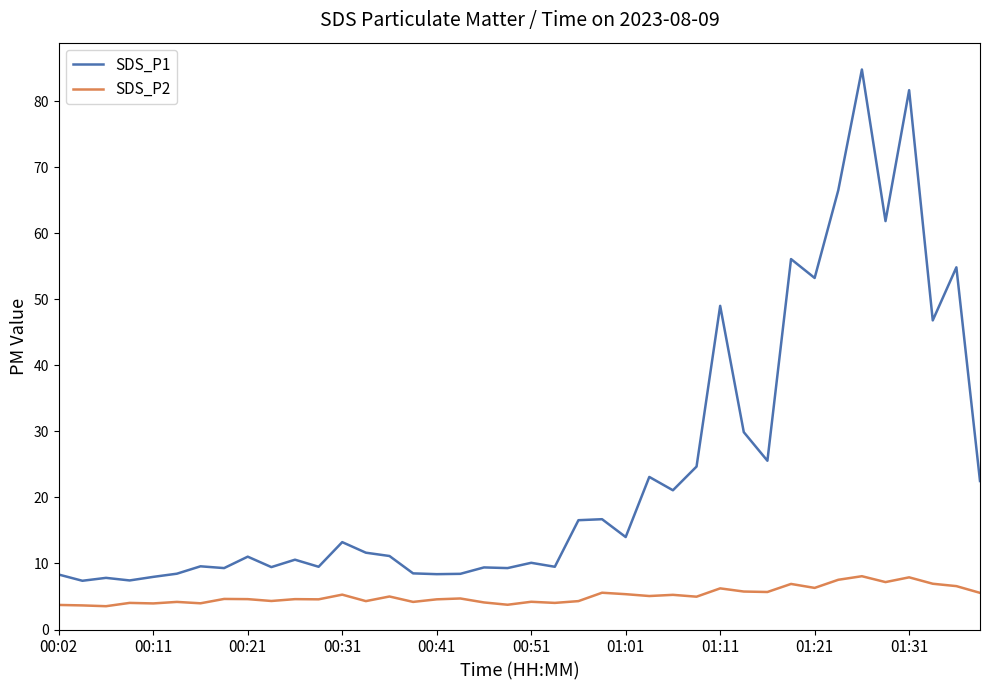

What is the highest value of the SDS_P2 series?

8.1